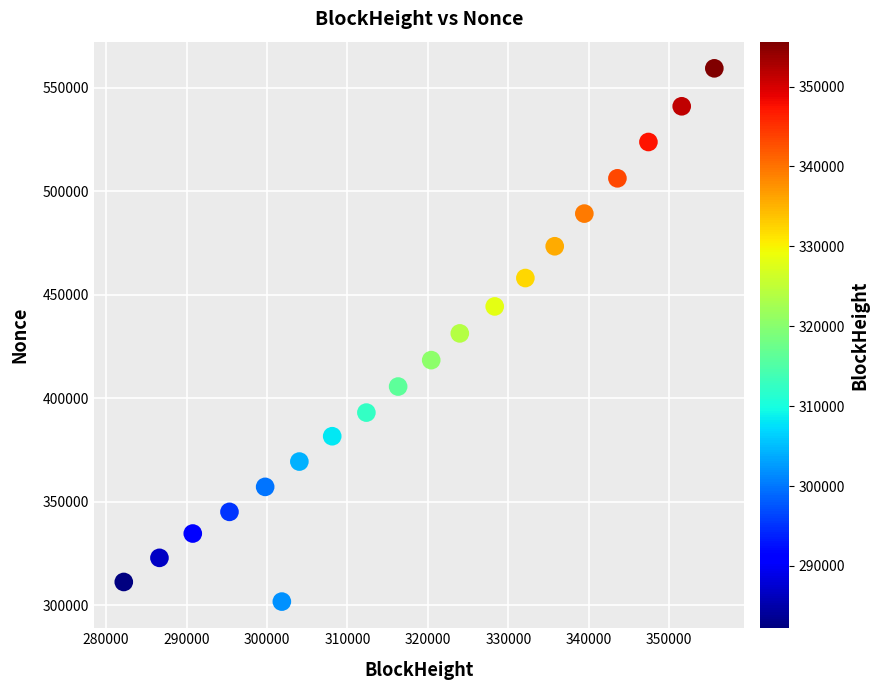

What is the range of X values (max minus min)?

73419